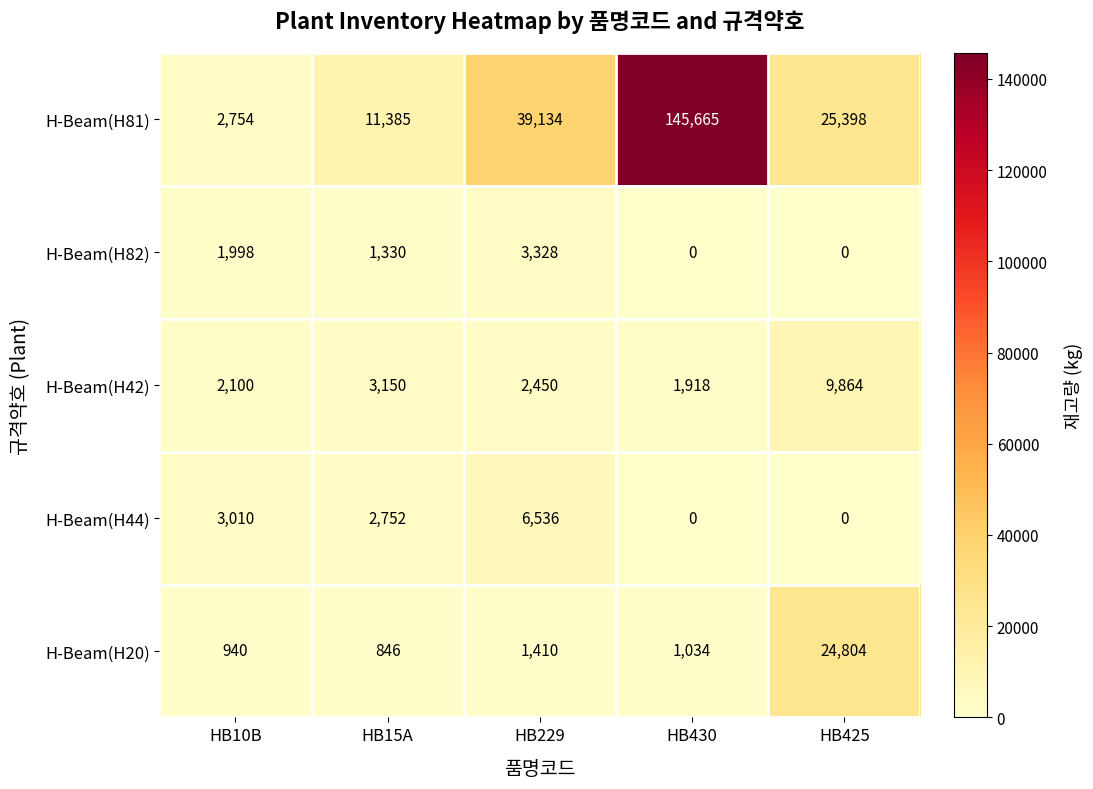

What is the difference between the maximum and minimum values in the H-Beam(H44) series?

6536